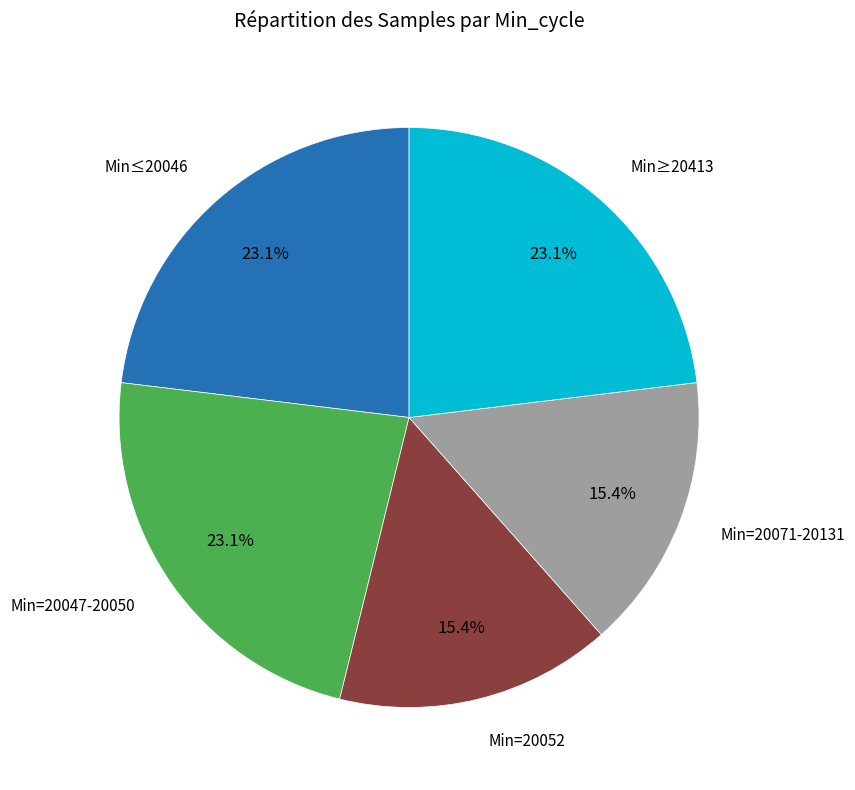

Does any single category account for the majority?

No